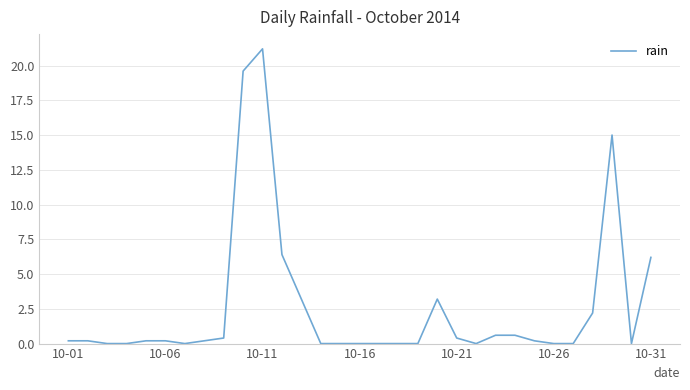

What is the difference between the maximum and minimum values?

21.2